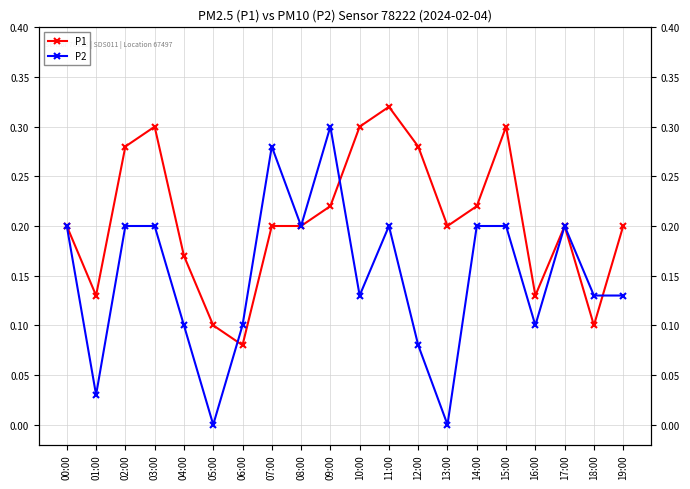

What is the label of the 12th point from the left?

11:00